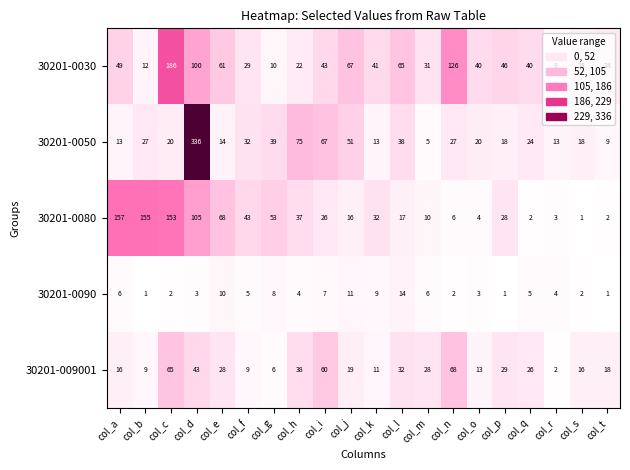

Is it true that 30201-0080 equals 273 at col_c?

False